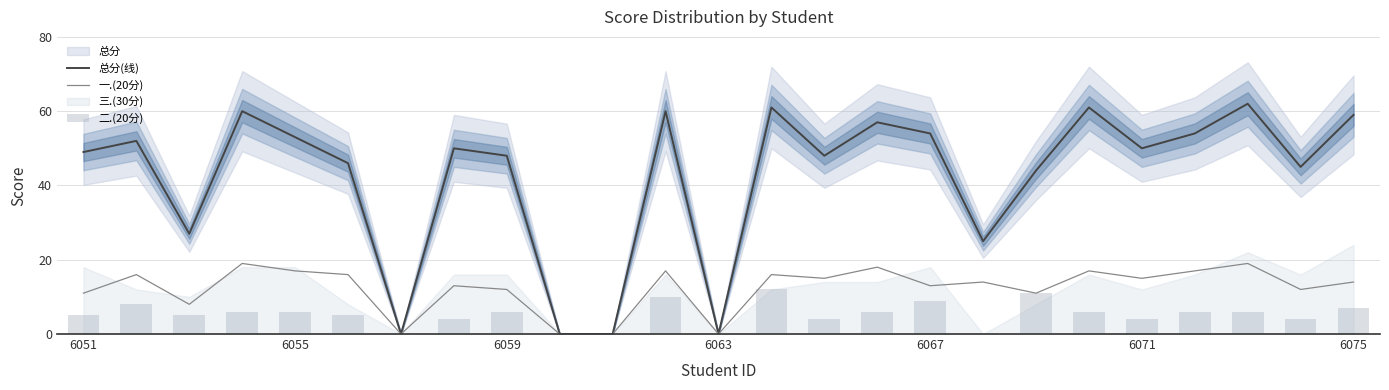

True or false: 一.(20分) has a value of 27 at 6071.

False